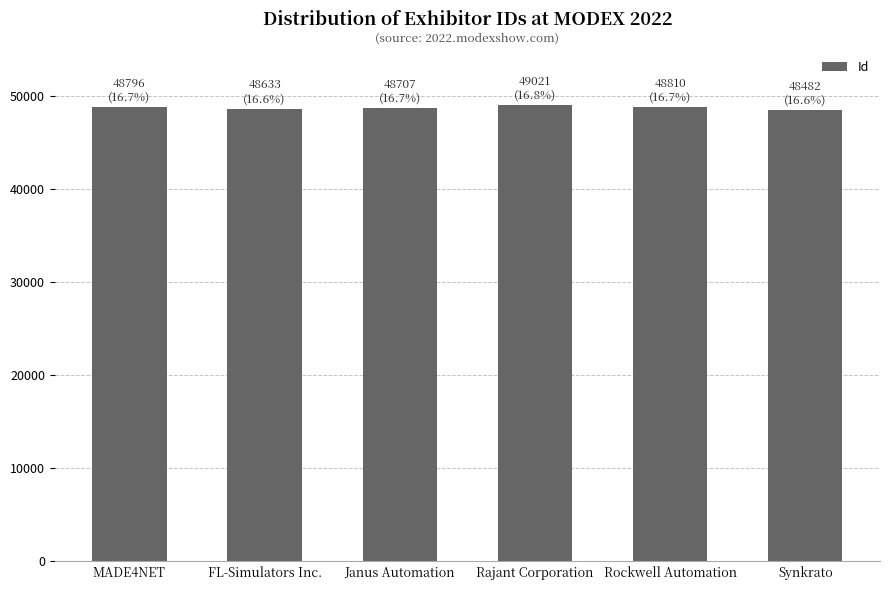

True or false: the data shows 48482 at Synkrato.

True